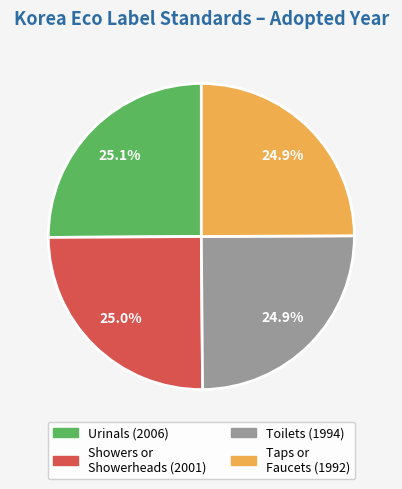

How many segments does this pie chart have?

4